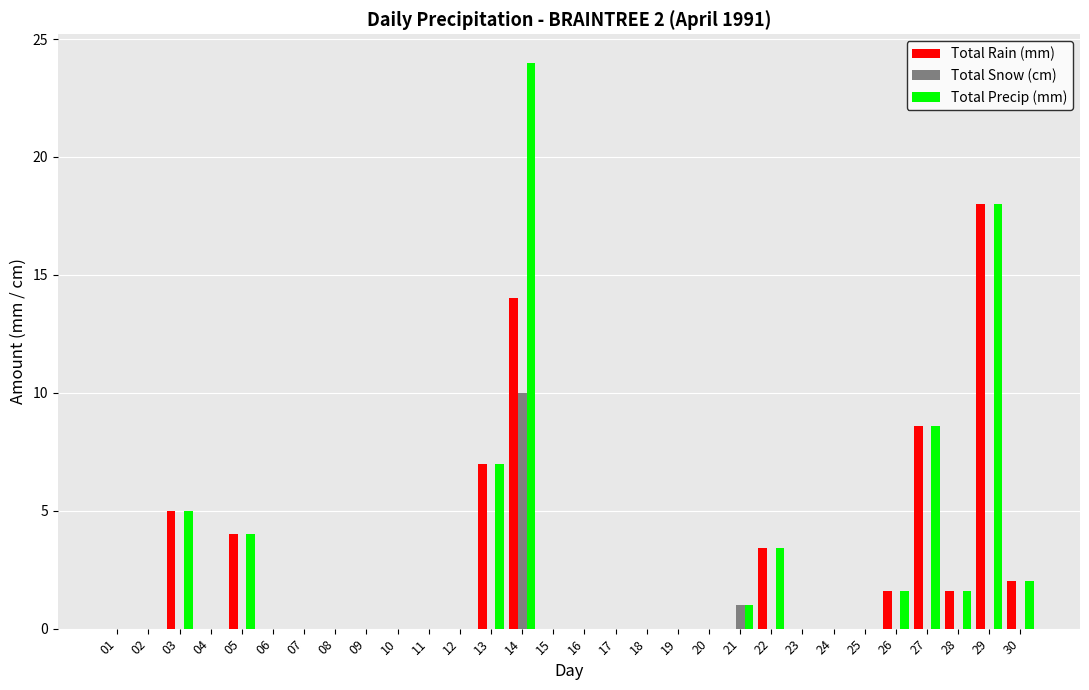

How many categories are shown in the chart?

30